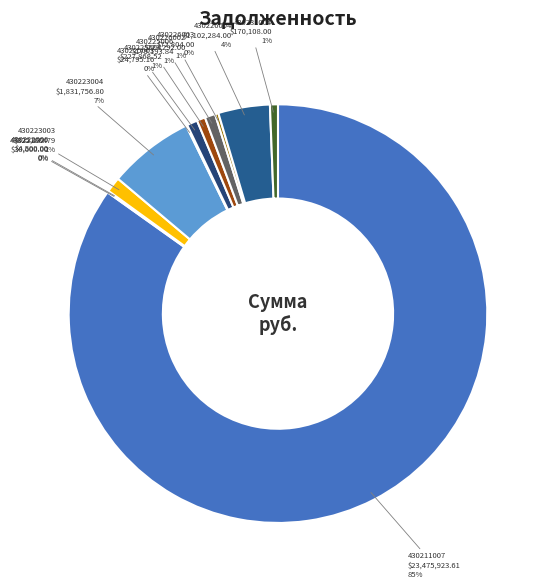

To the nearest percent, what portion does 430225004 represent?

1%